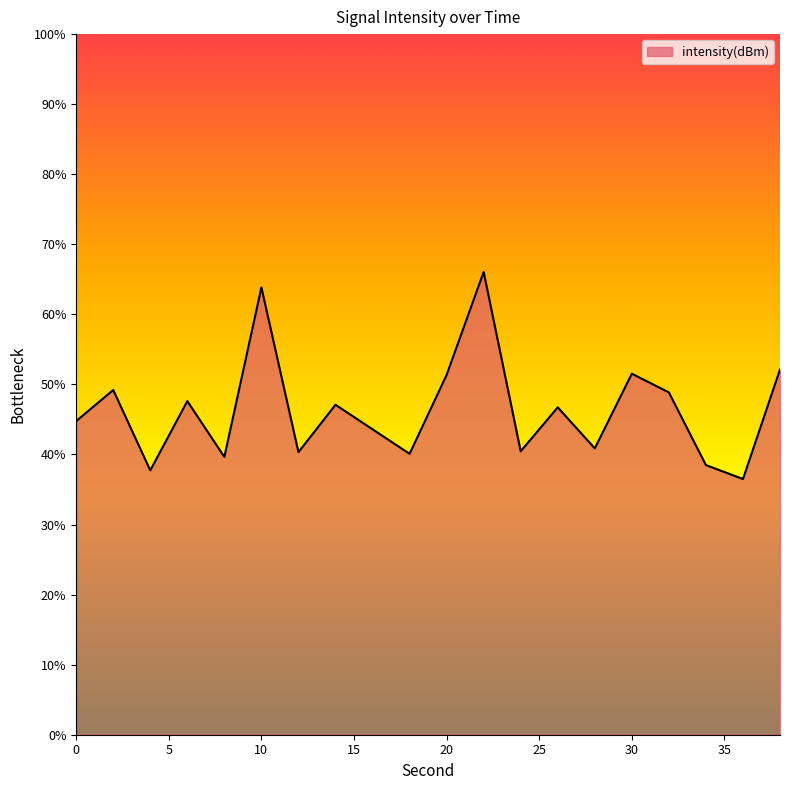

What is the minimum value shown in the chart?

36.5